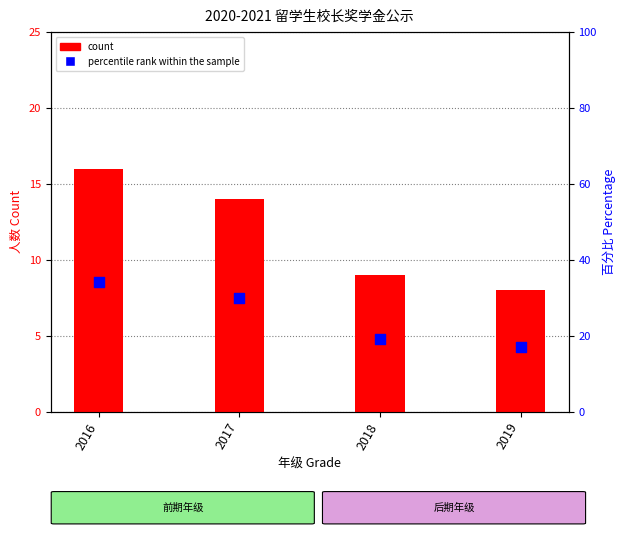

At how many categories does at least one series exceed 12?

4